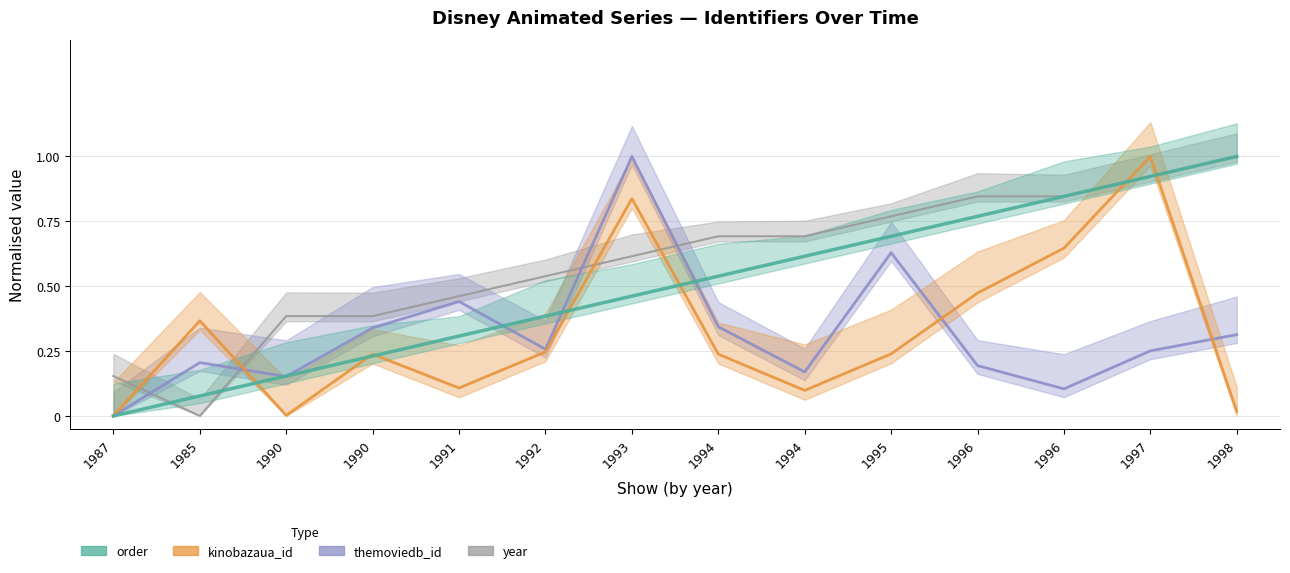

Rank the series by their maximum value, from highest to lowest.

kinobazaua_id, themoviedb_id, order, year